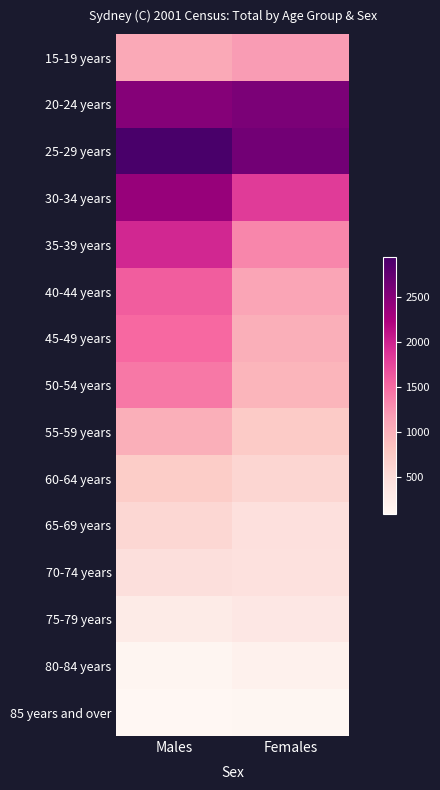

How many categories are shown in the chart?

2